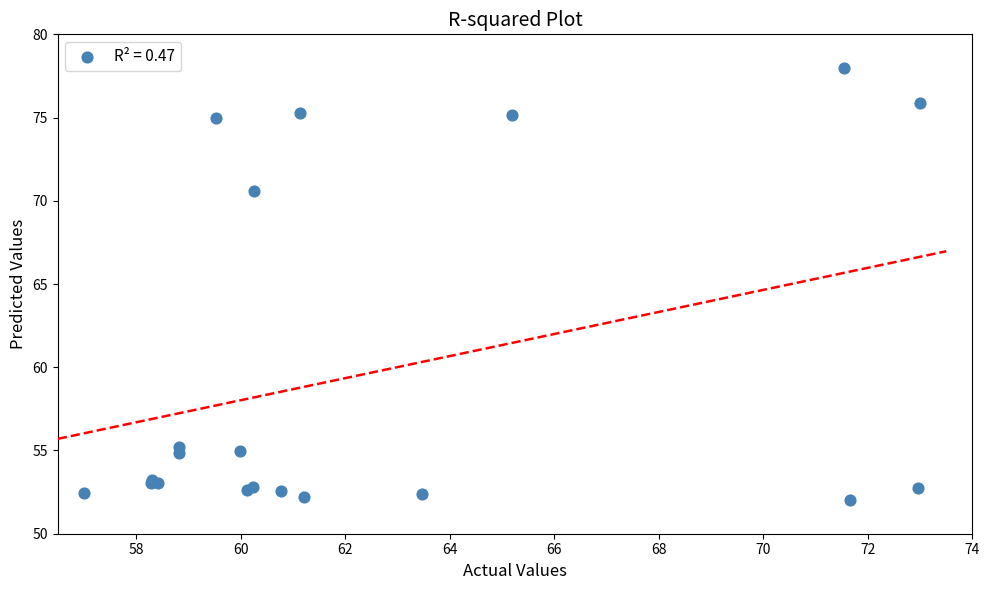

What Y value in the scatter plot is closest to 65?

70.6